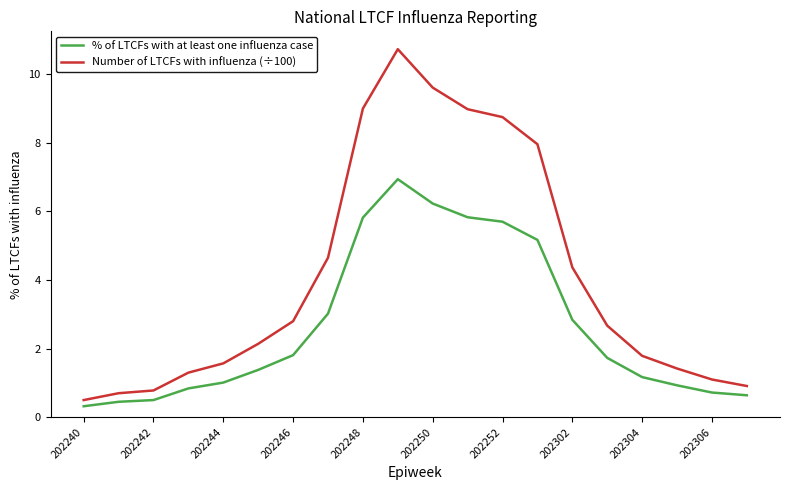

How many lines are shown in the chart?

2